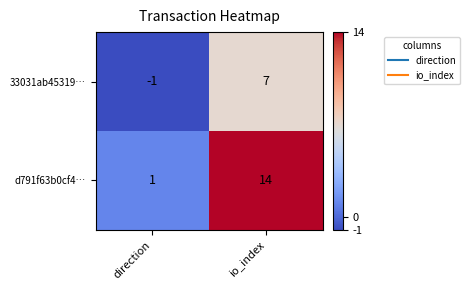

At which label is d791f63b0cf4… closest to 7?

direction